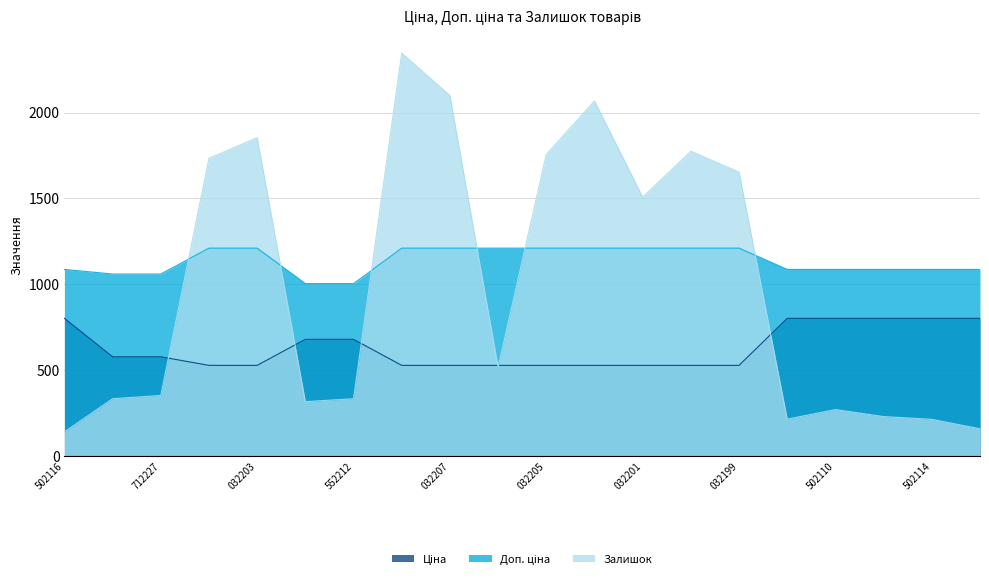

What is the value of the Ціна point at the 1st from the left?

802.1